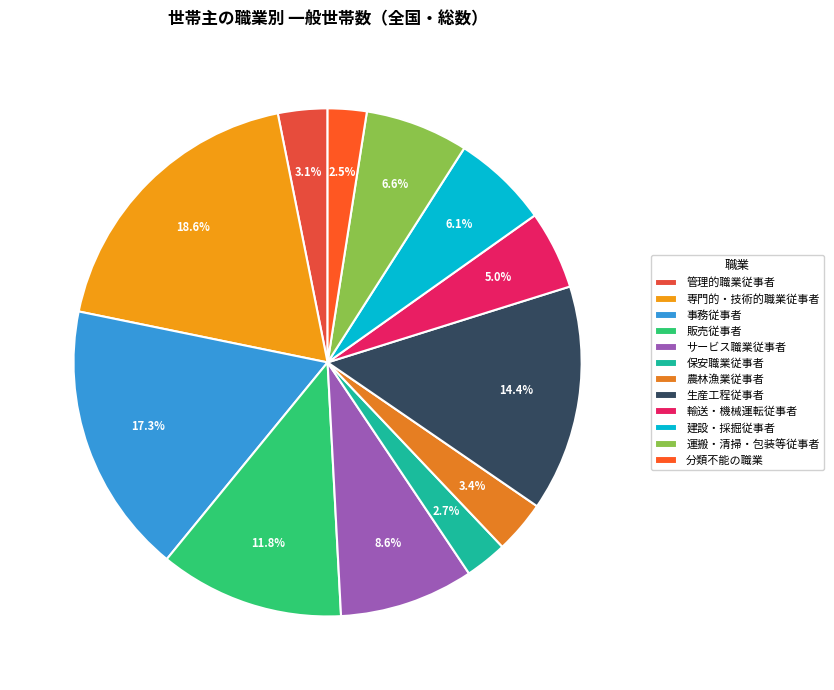

What percentage is the 販売従事者 slice, to the nearest percent?

12%